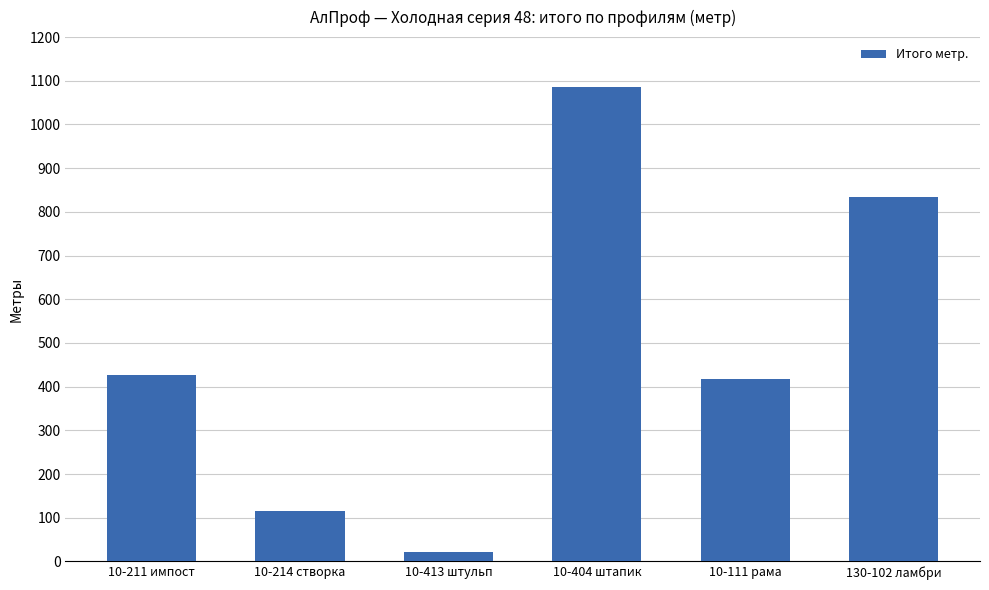

What is the change in value from 10-211 импост to 130-102 ламбри?

+408.9